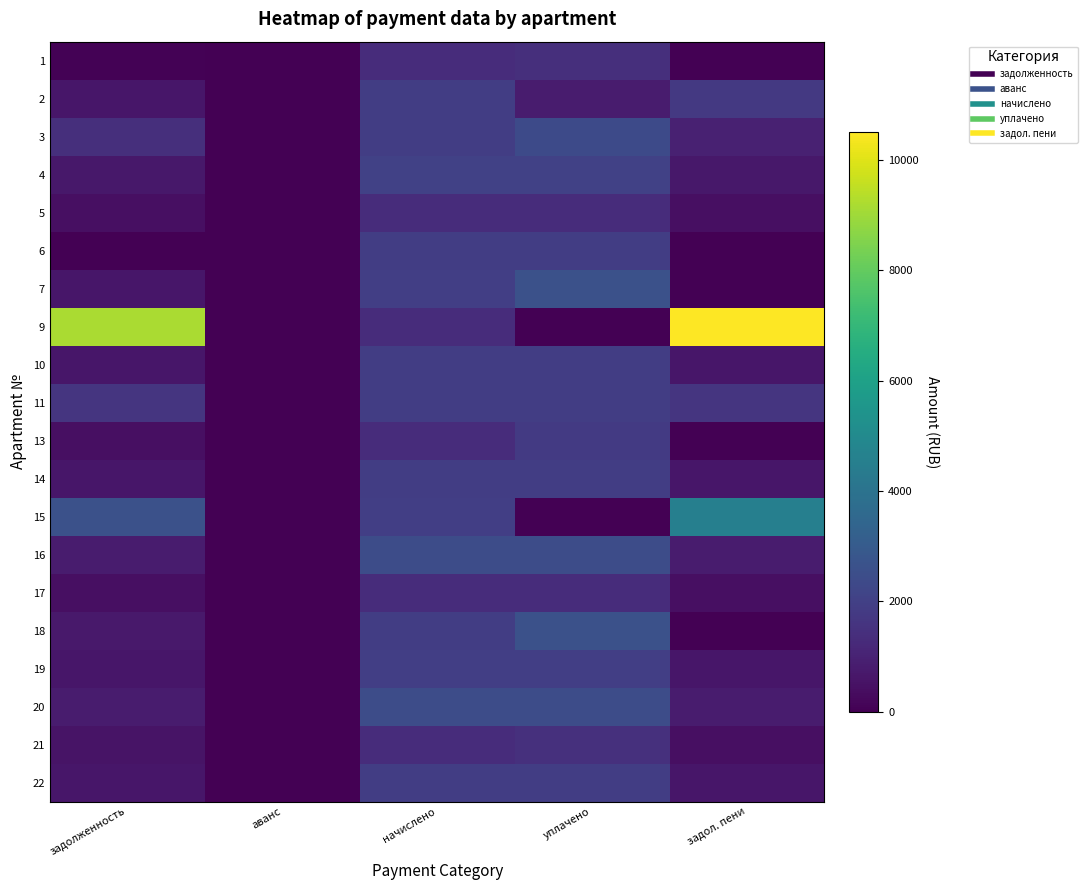

What is the spread (max minus min) of values at задол. пени?

10517.0